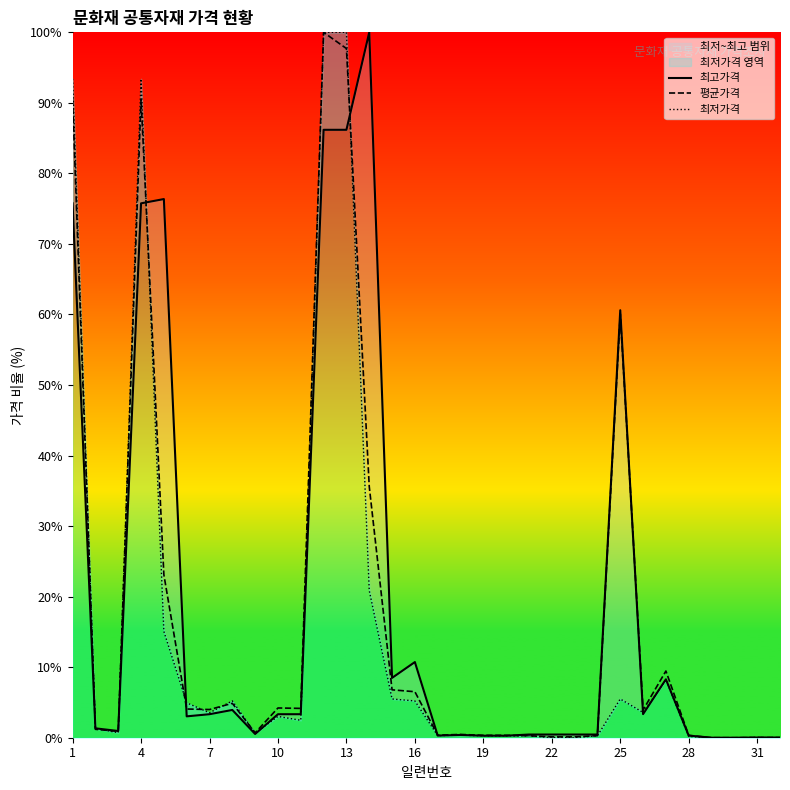

Where does the 평균가격 series first go above 3?

1